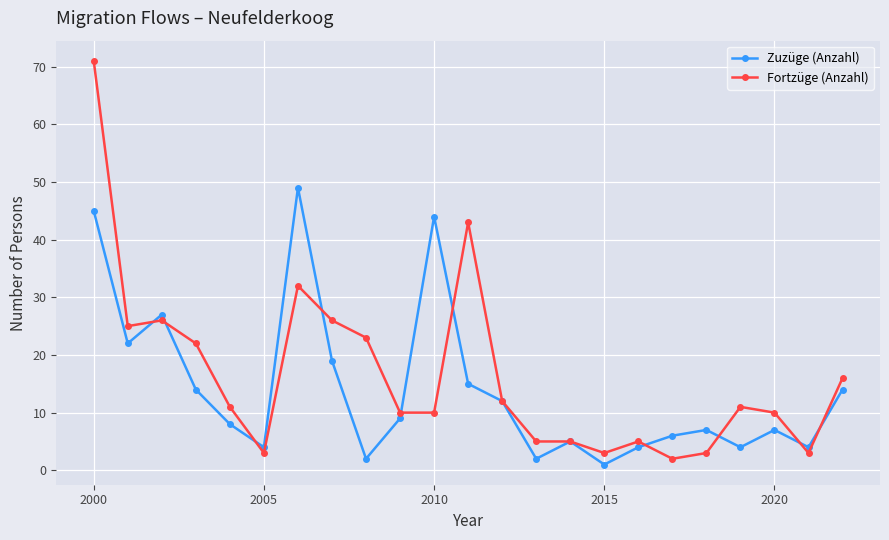

What is the value of the Zuzüge (Anzahl) point at the 15th from the left?

5